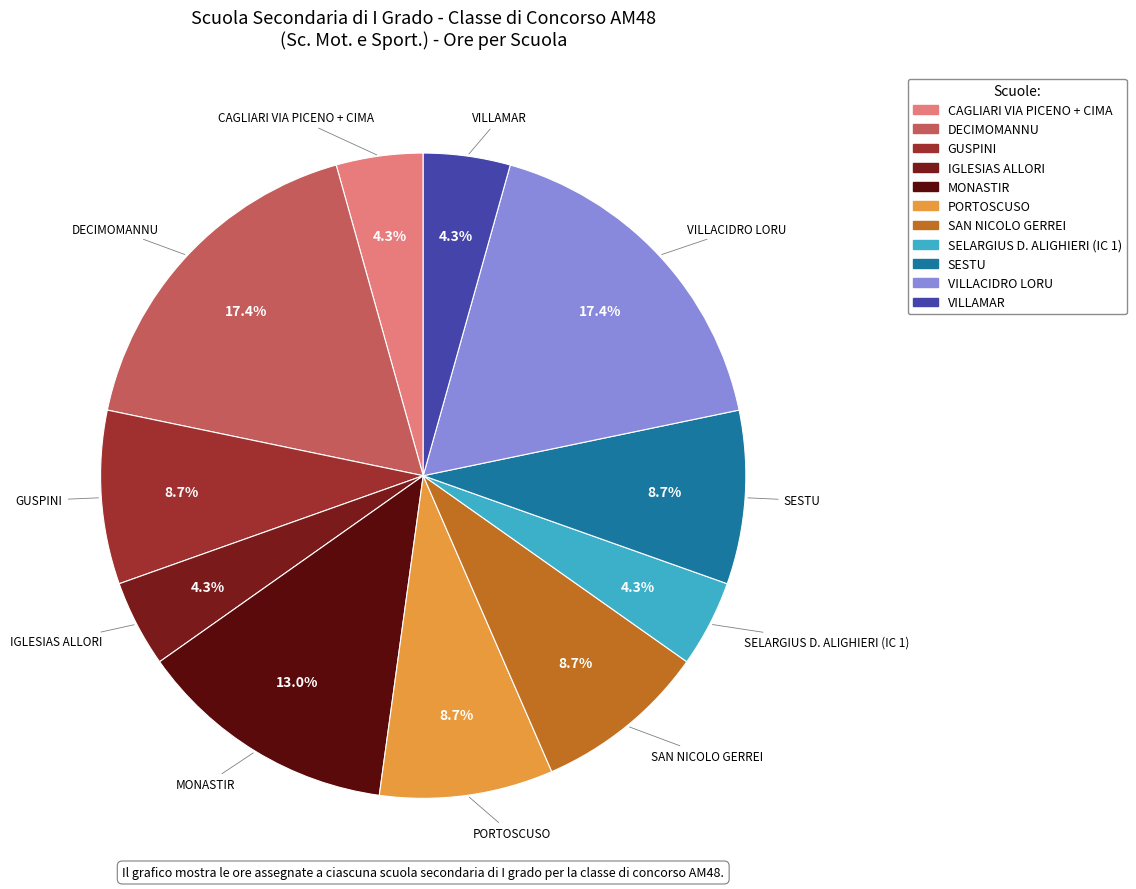

Is it true that GUSPINI is 1% of the pie?

False